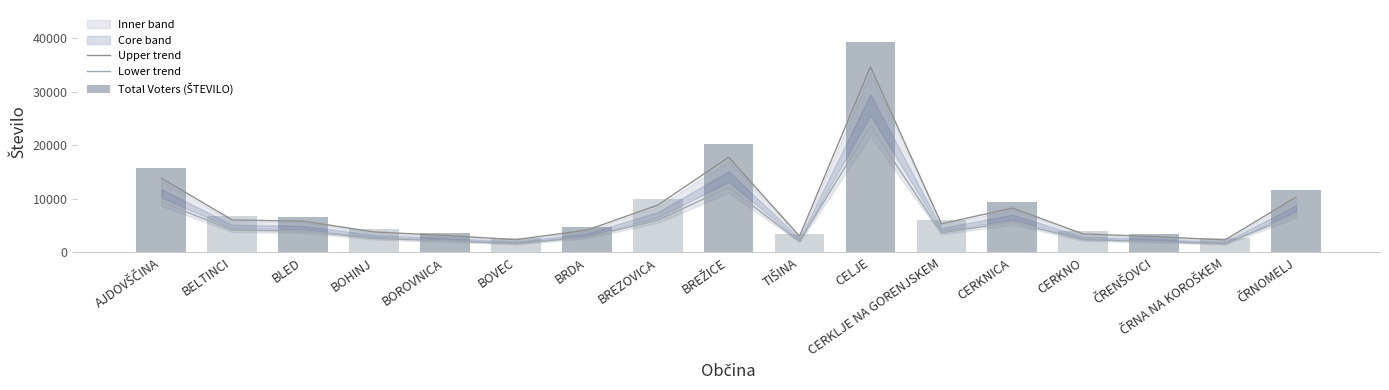

What is the difference between the highest and lowest values at BOROVNICA?

1432.0